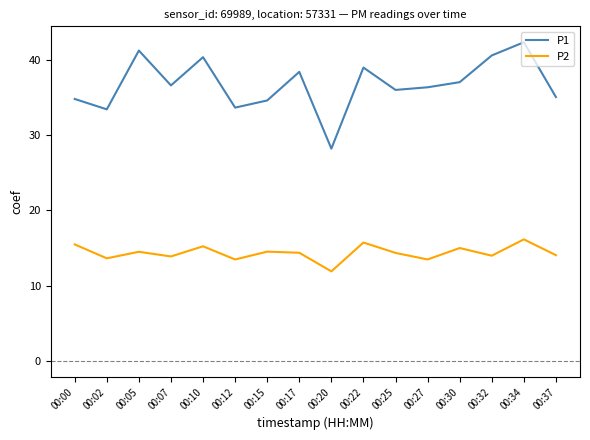

What is the difference between the P1 values at 00:00 and 00:07?

1.8